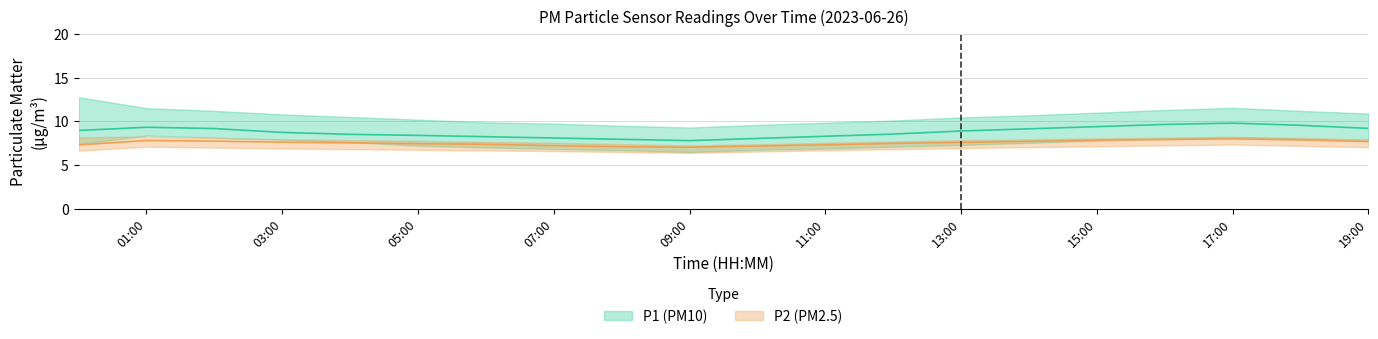

At how many categories does at least one series exceed 11?

6